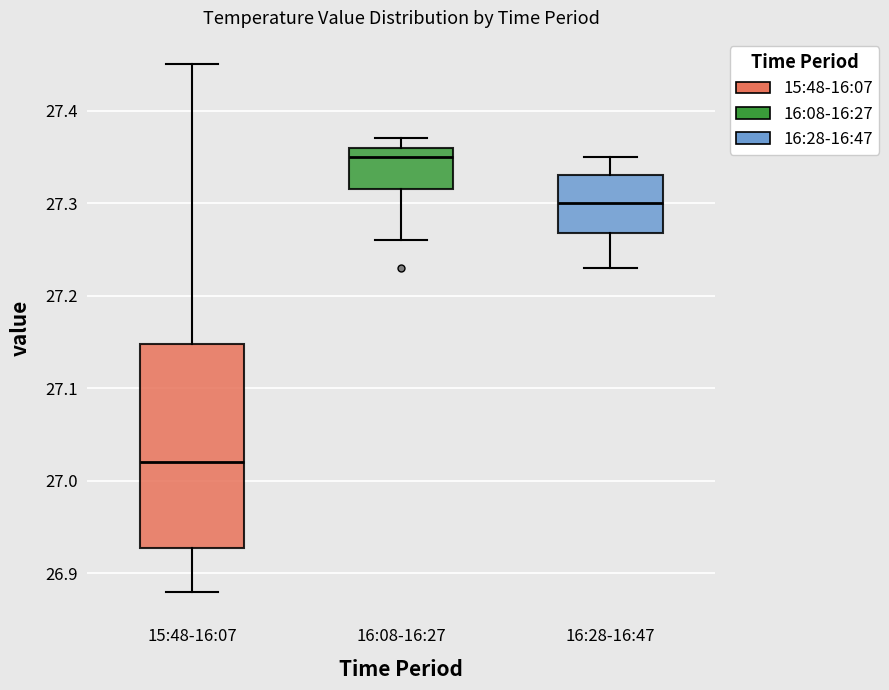

Which box's median line is the highest?

16:08-16:27